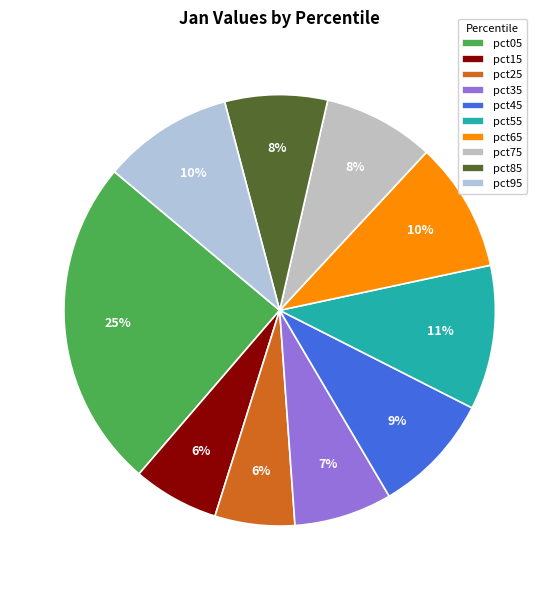

Is there a majority slice in this chart?

No